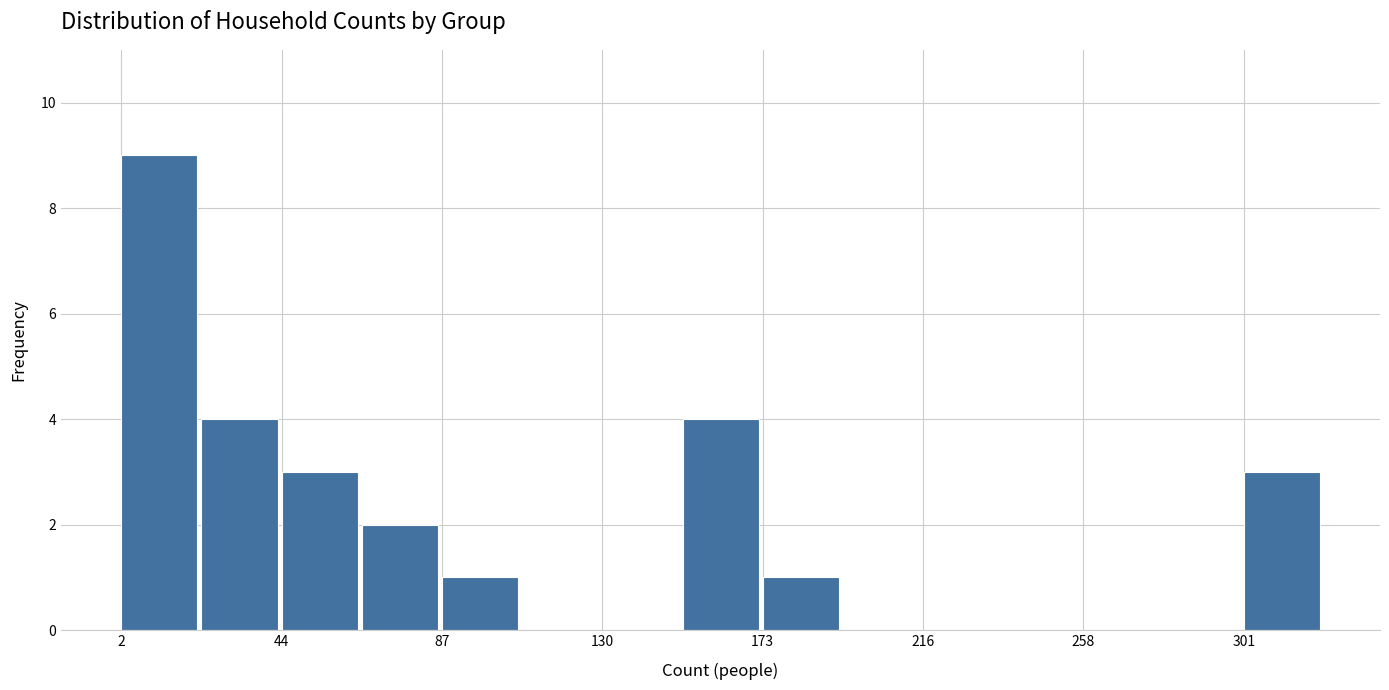

Reading left to right, list every bar in this chart as the range it spans on the x-axis followed by its height. Neither the bar edges nor the heights are printed on the chart, so give them approximately, as read against the axes.

0 to 25: 9
25 to 45: 4
45 to 65: 3
65 to 90: 2
90 to 110: 1
110 to 130: 0
130 to 150: 0
150 to 175: 4
175 to 195: 1
195 to 215: 0
215 to 235: 0
235 to 260: 0
260 to 280: 0
280 to 300: 0
300 to 325: 3